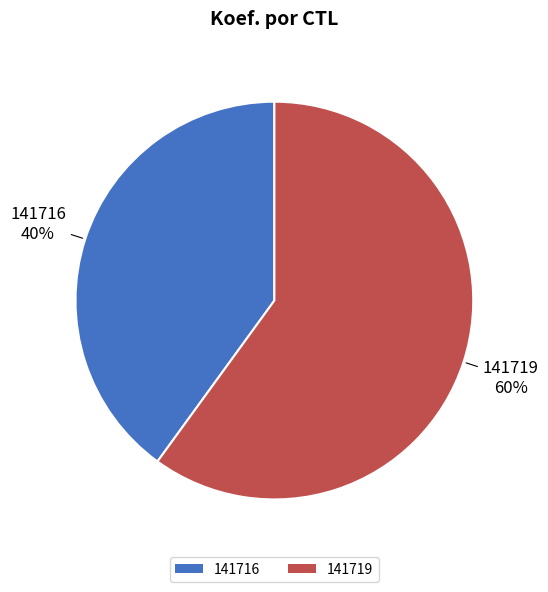

Rank the categories by value from lowest to highest.

141716, 141719